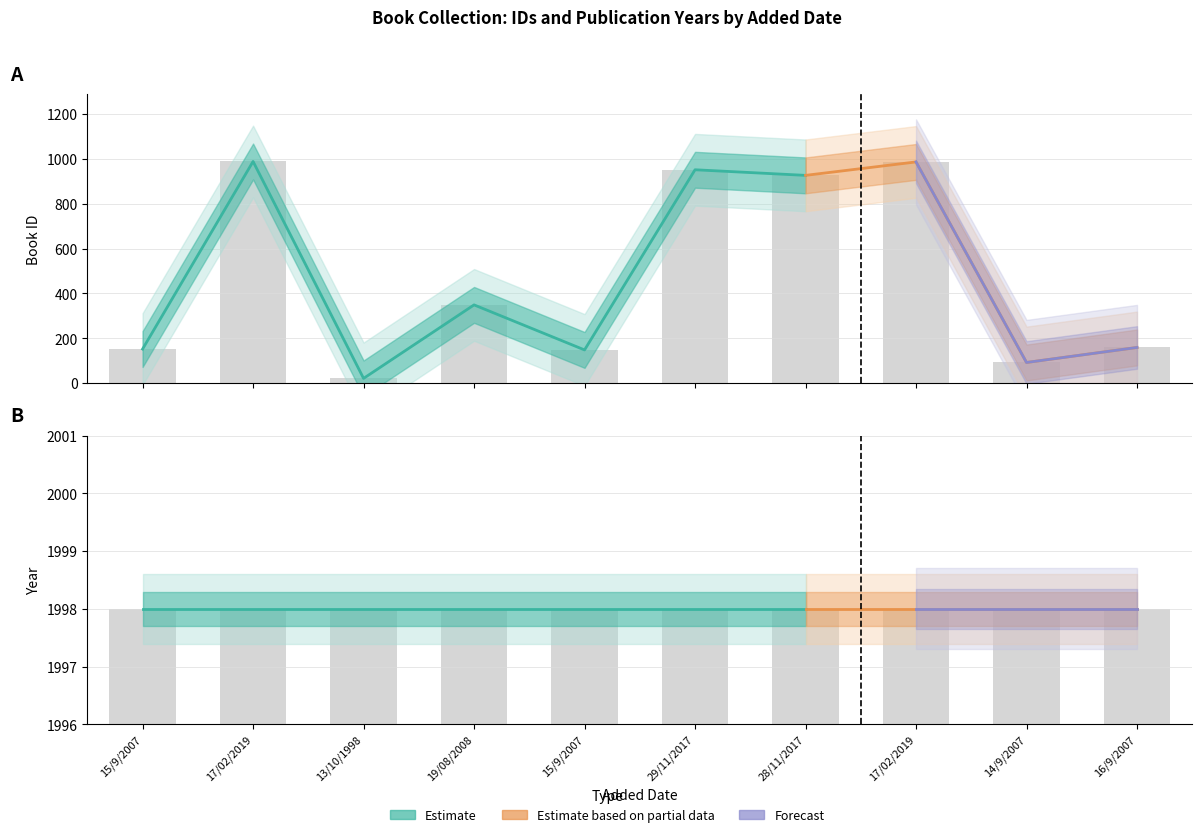

True or false: the data shows 989 at 17/02/2019.

True